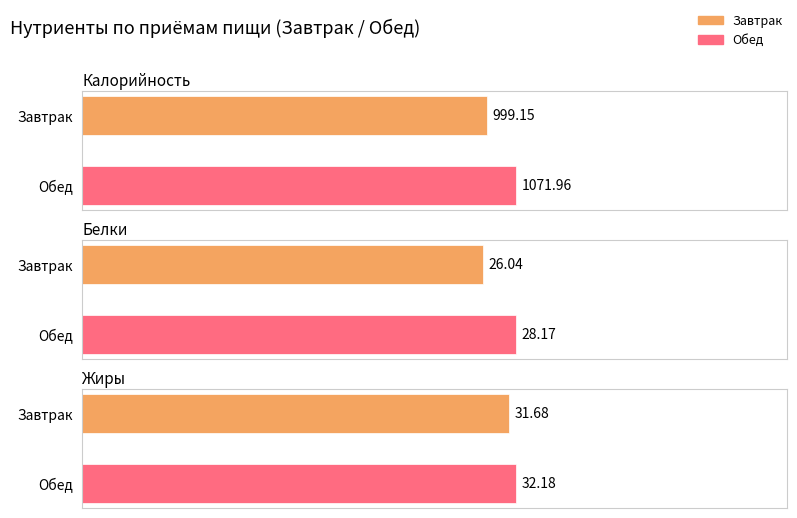

Is it true that Жиры equals 49.0 at Обед?

False